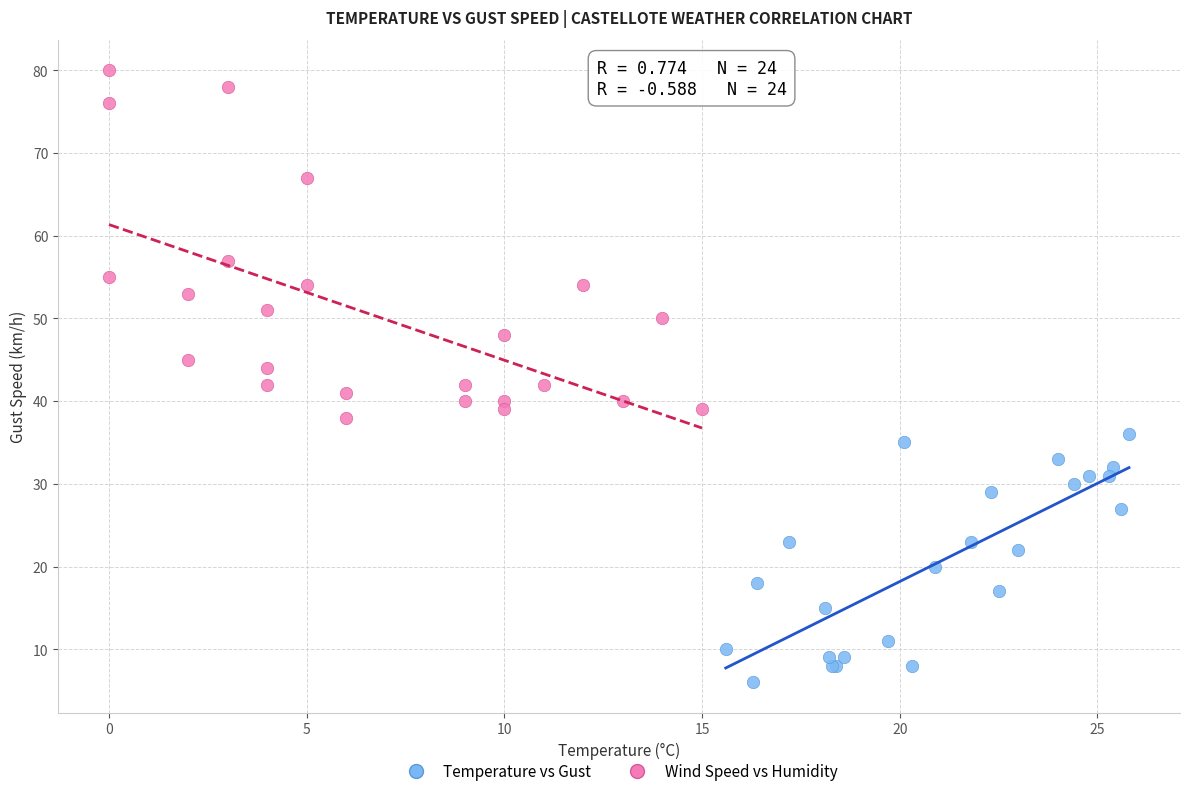

What are all the series names shown in the legend?

Temperature vs Gust, Wind Speed vs Humidity